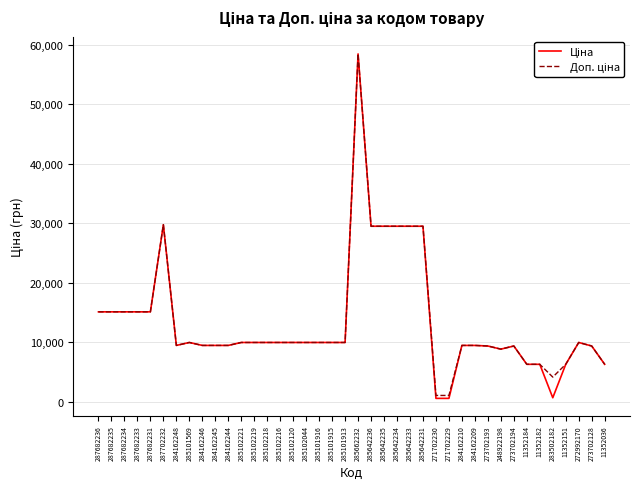

At which category is the sum across all series the highest?

285662232